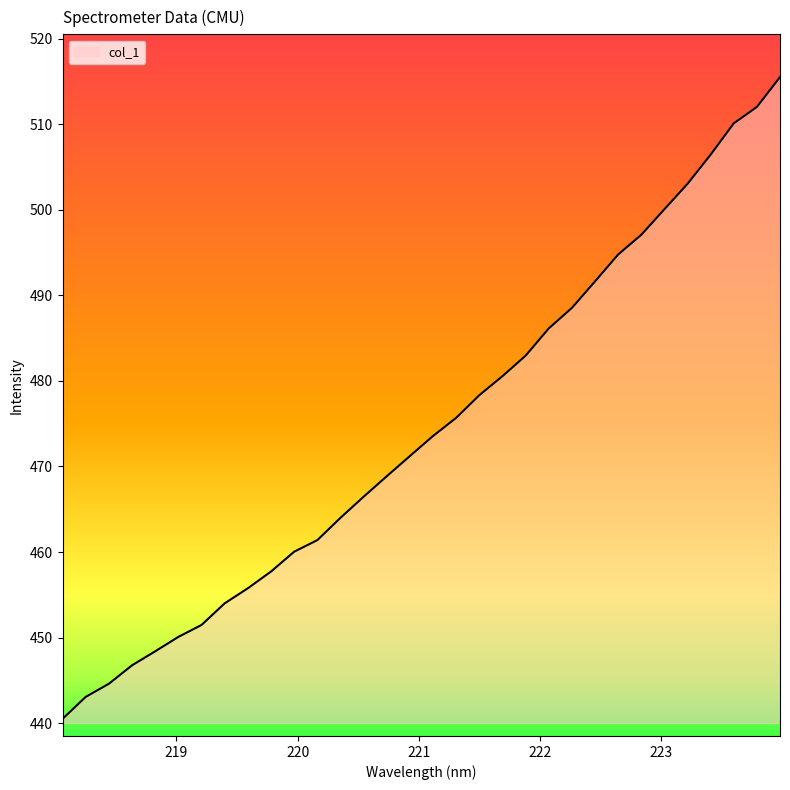

What is the minimum value shown in the chart?

440.5